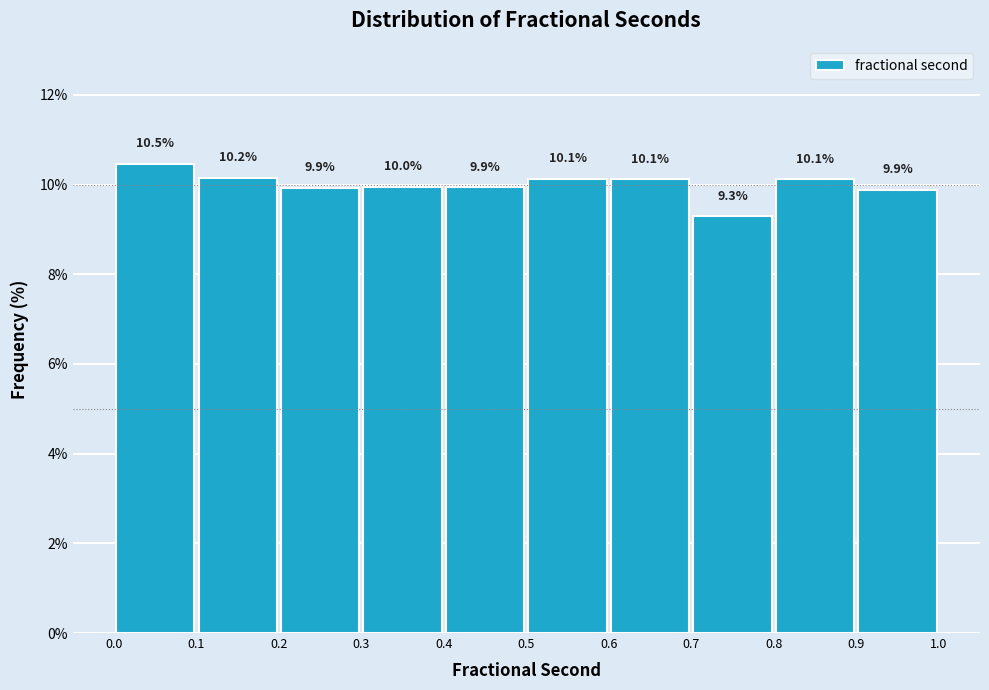

How tall is the bar that spans 0.0 to 0.1 on the x-axis?

10.5